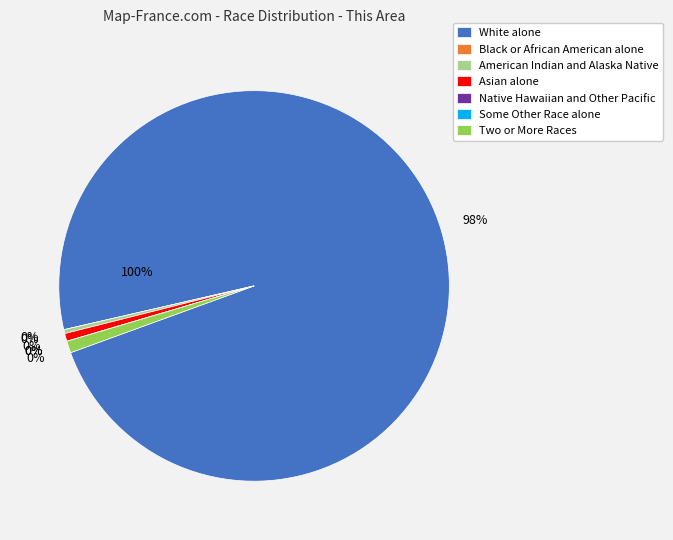

Do White alone and American Indian and Alaska Native together represent more than half of the pie?

Yes